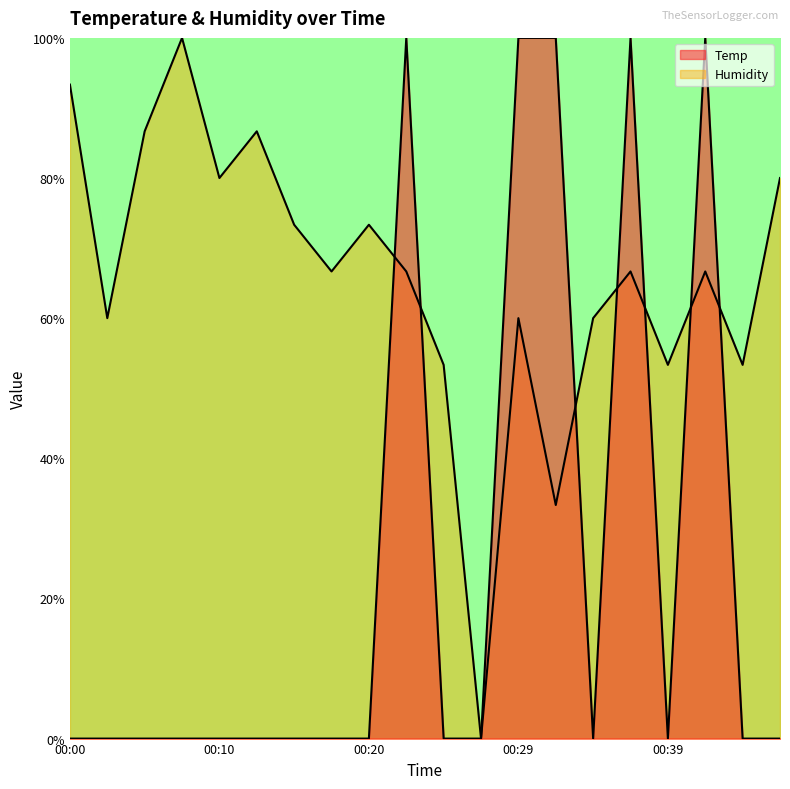

What is the value of the Humidity point at the 8th from the left?

66.7